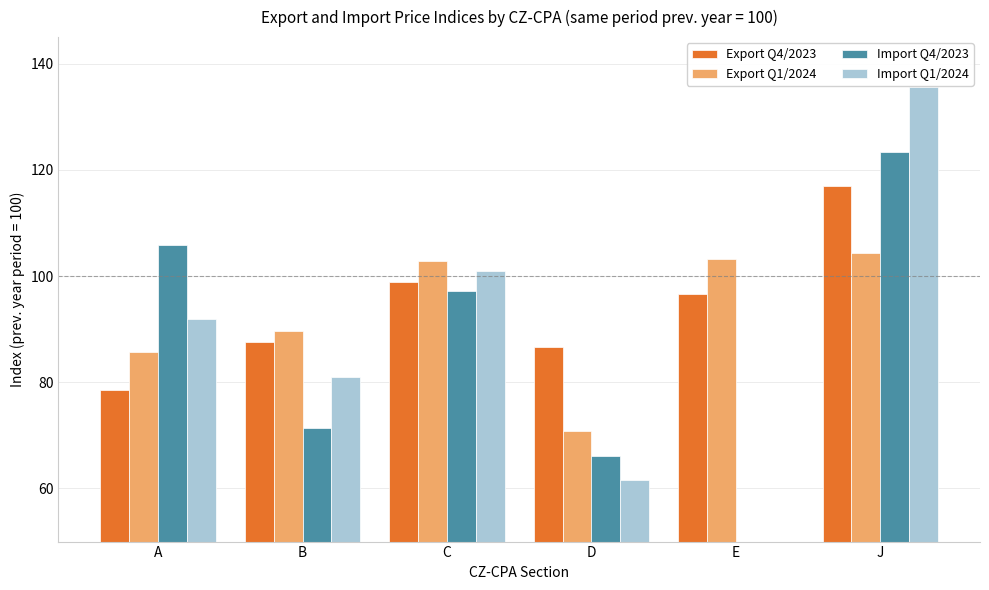

Is the value of Export Q1/2024 at A greater than the value of Import Q4/2023 at D?

Yes